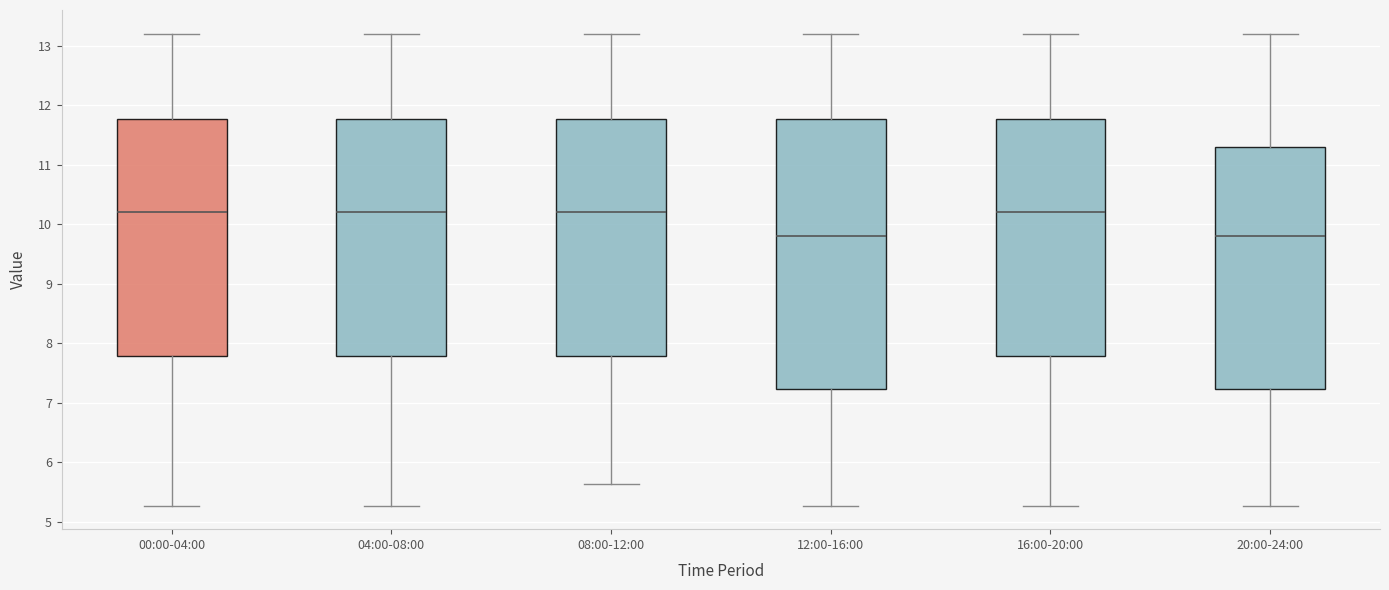

Which box is the tallest, from its lower edge to its upper edge?

12:00-16:00